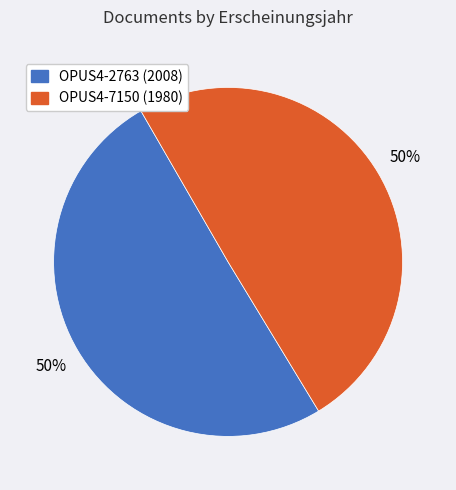

To the nearest percent, what portion does OPUS4-2763 represent?

50%